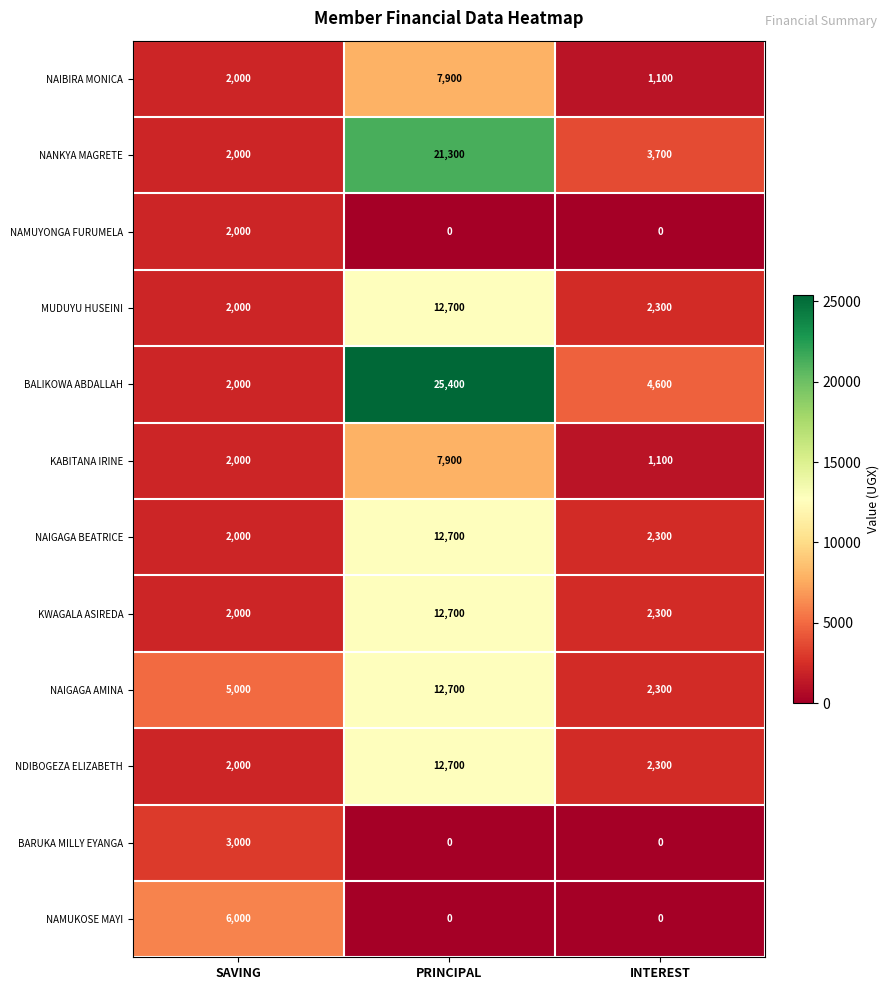

Which category has the highest value in the BALIKOWA ABDALLAH series?

PRINCIPAL